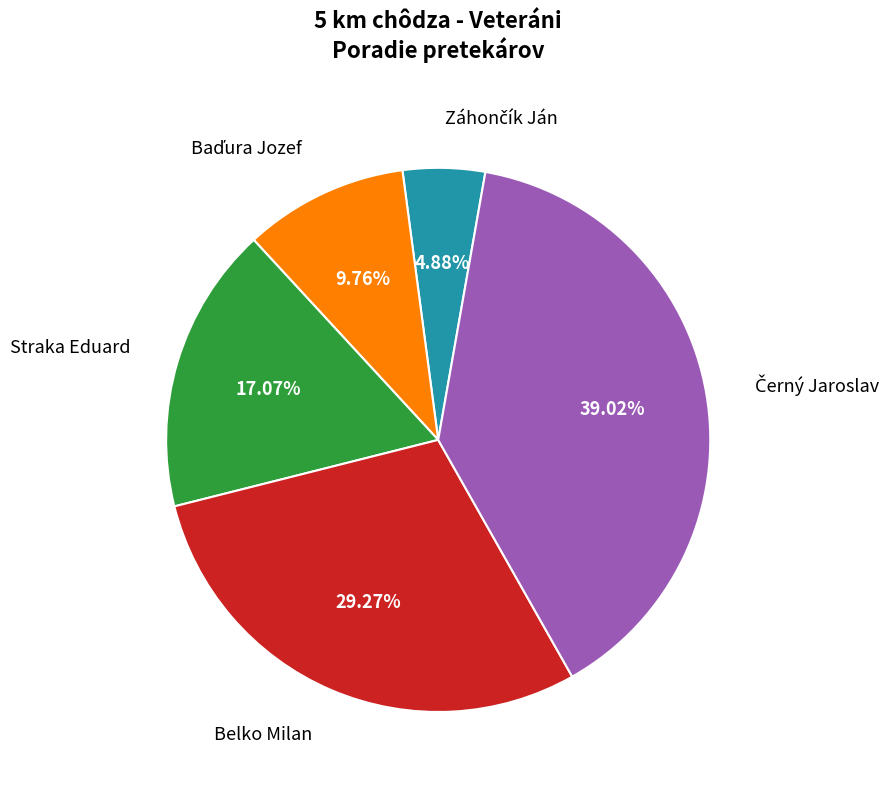

Does Straka Eduard account for over 50% of the chart?

No